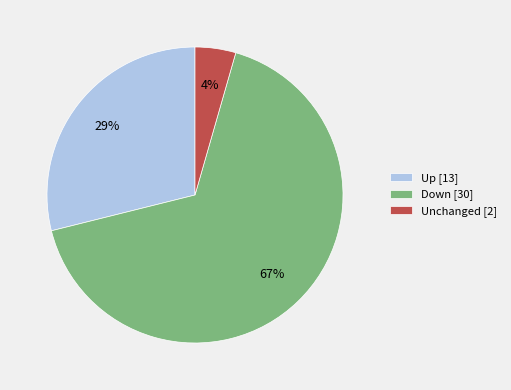

Between Up [13] and Unchanged [2], which is larger?

Up [13]